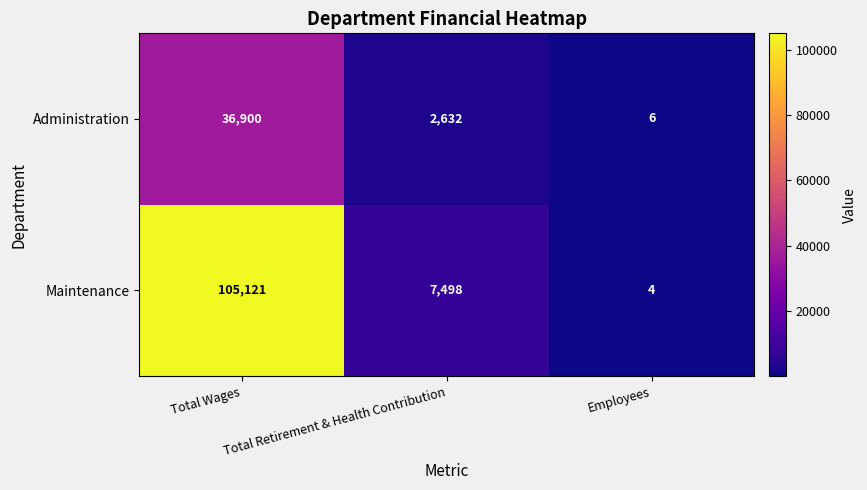

Rank the series at Total Retirement & Health Contribution from lowest to highest value.

Administration, Maintenance